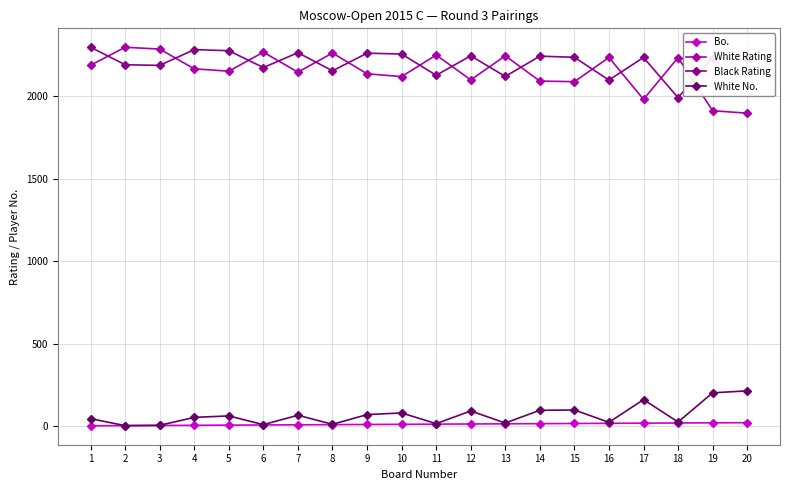

Does the chart have visible grid lines?

Yes